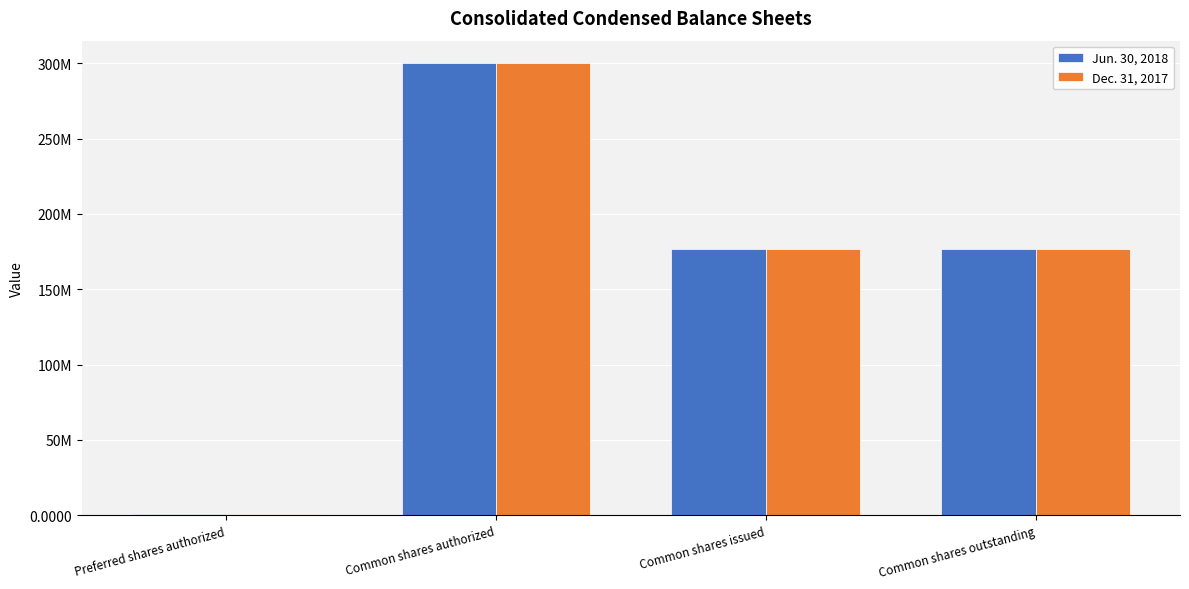

Where does the Jun. 30, 2018 series first go above 176498550?

Common shares authorized